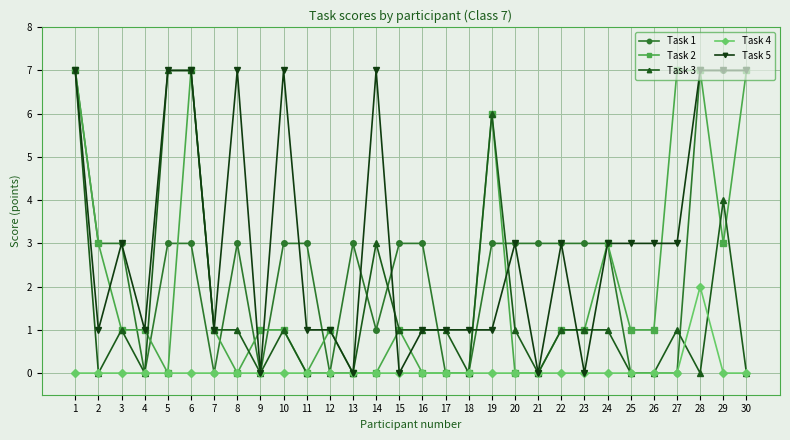

Reading left to right, transcribe all the data shown in this chart.

Task 1: 1=7	2=3	3=3	4=0	5=3	6=3	7=0	8=3	9=0	10=3	11=3	12=0	13=3	14=1	15=3	16=3	17=0	18=0	19=3	20=3	21=3	22=3	23=3	24=3	25=0	26=0	27=0	28=7	29=7	30=7
Task 2: 1=7	2=3	3=1	4=1	5=0	6=7	7=1	8=0	9=1	10=1	11=0	12=1	13=0	14=0	15=1	16=0	17=0	18=0	19=6	20=0	21=0	22=1	23=1	24=3	25=1	26=1	27=7	28=7	29=3	30=7
Task 3: 1=7	2=0	3=1	4=0	5=7	6=7	7=1	8=1	9=0	10=1	11=0	12=0	13=0	14=3	15=1	16=1	17=1	18=0	19=6	20=1	21=0	22=1	23=1	24=1	25=0	26=0	27=1	28=0	29=4	30=0
Task 4: 1=0	2=0	3=0	4=0	5=0	6=0	7=0	8=0	9=0	10=0	11=0	12=0	13=0	14=0	15=0	16=0	17=0	18=0	19=0	20=0	21=0	22=0	23=0	24=0	25=0	26=0	27=0	28=2	29=0	30=0
Task 5: 1=7	2=1	3=3	4=1	5=7	6=7	7=1	8=7	9=0	10=7	11=1	12=1	13=0	14=7	15=0	16=1	17=1	18=1	19=1	20=3	21=0	22=3	23=0	24=3	25=3	26=3	27=3	28=7	29=7	30=7